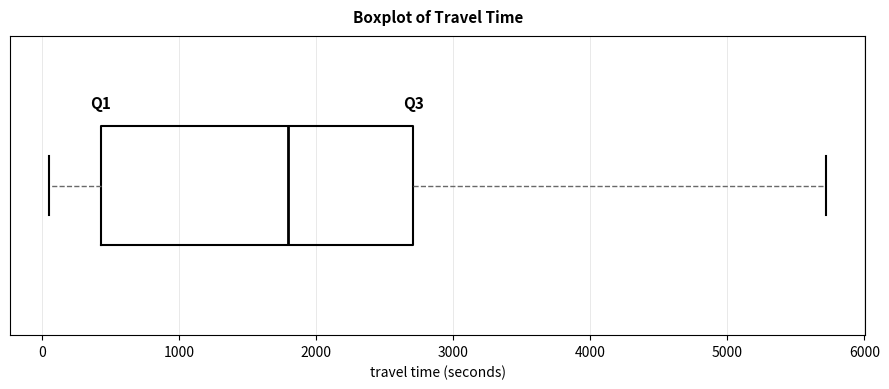

Read this box plot against the x-axis: the position of the median line, the range covered by the box, and the ends of both whiskers. The values are not printed on the chart, so give them approximately, as read against the axis.

median 1800, box 400 to 2700, whiskers 0 to 5700